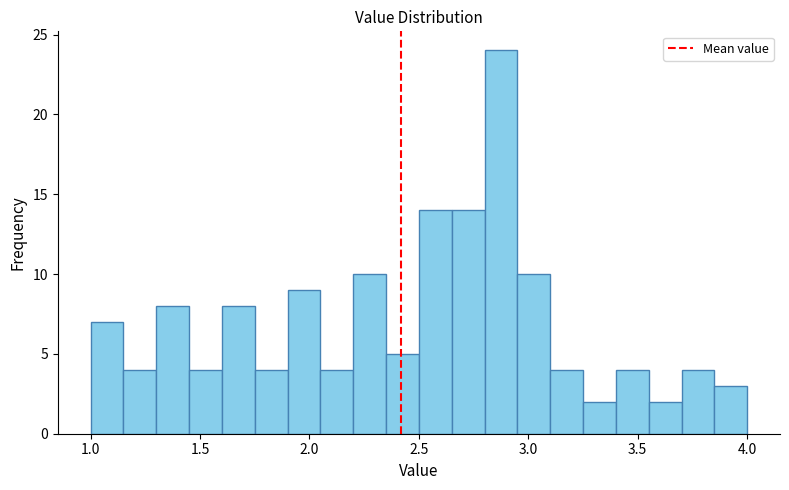

Around what value on the x-axis is the tallest bar? Give the approximate position of its centre, as read against the axis.

2.90